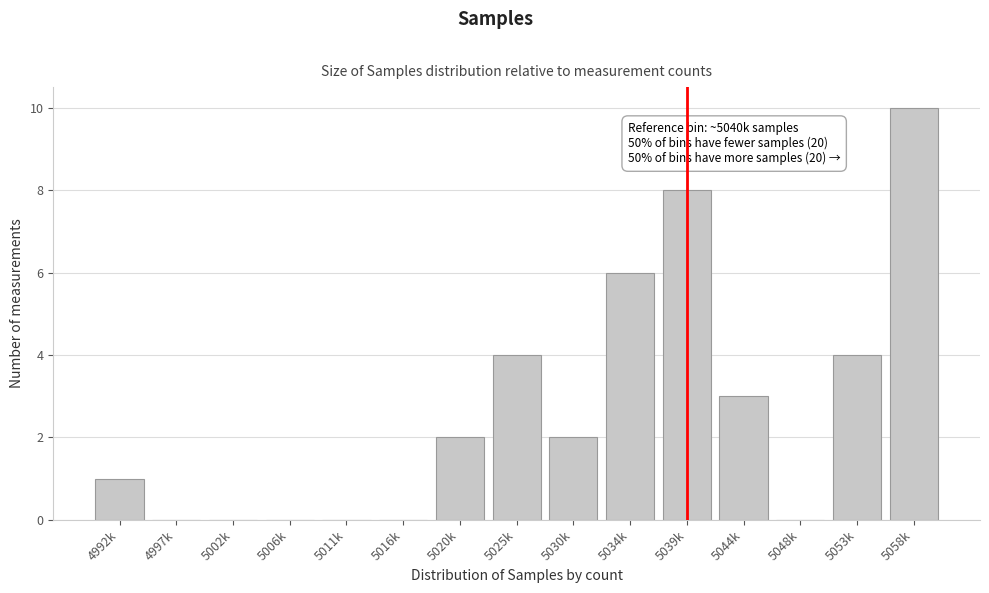

Reading left to right, list all the values displayed in this chart.

4992k=1	4997k=0	5002k=0	5006k=0	5011k=0	5016k=0	5020k=2	5025k=4	5030k=2	5034k=6	5039k=8	5044k=3	5048k=0	5053k=4	5058k=10